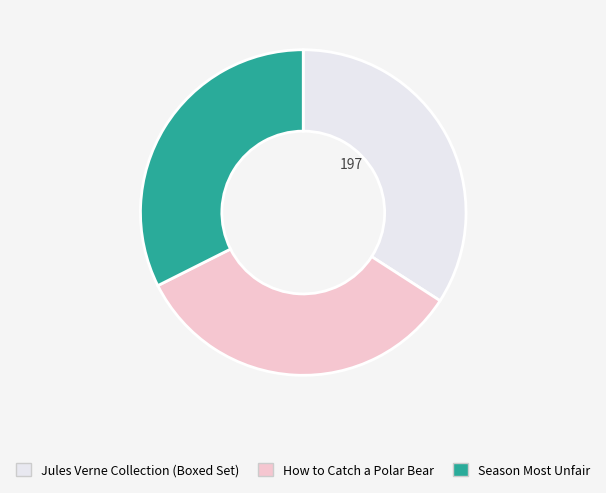

Between How to Catch a Polar Bear and Jules Verne Collection (Boxed Set), which is larger?

Jules Verne Collection (Boxed Set)